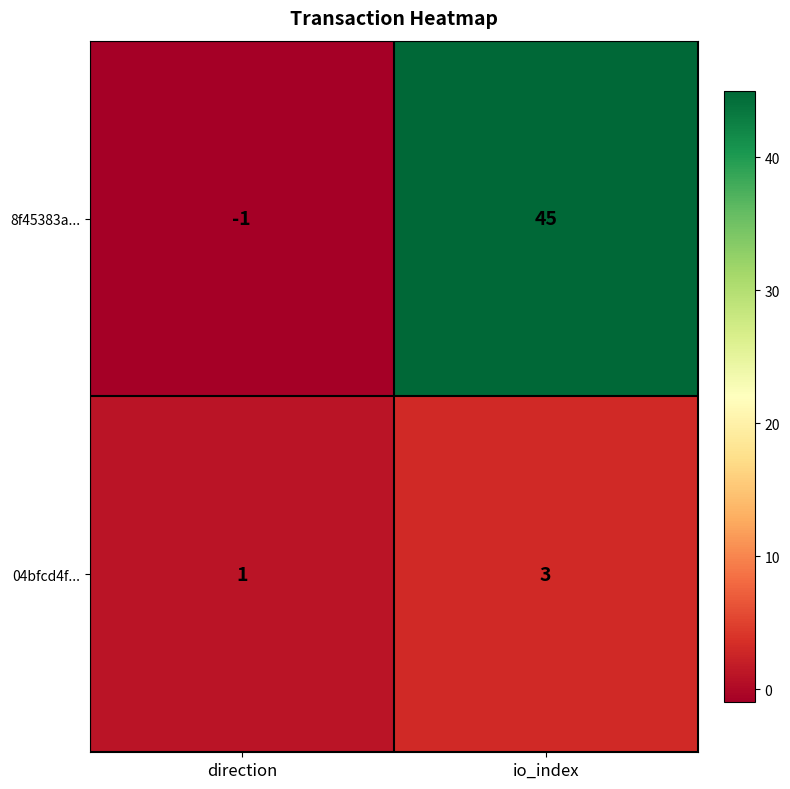

At which label is 04bfcd4f... closest to 2?

direction